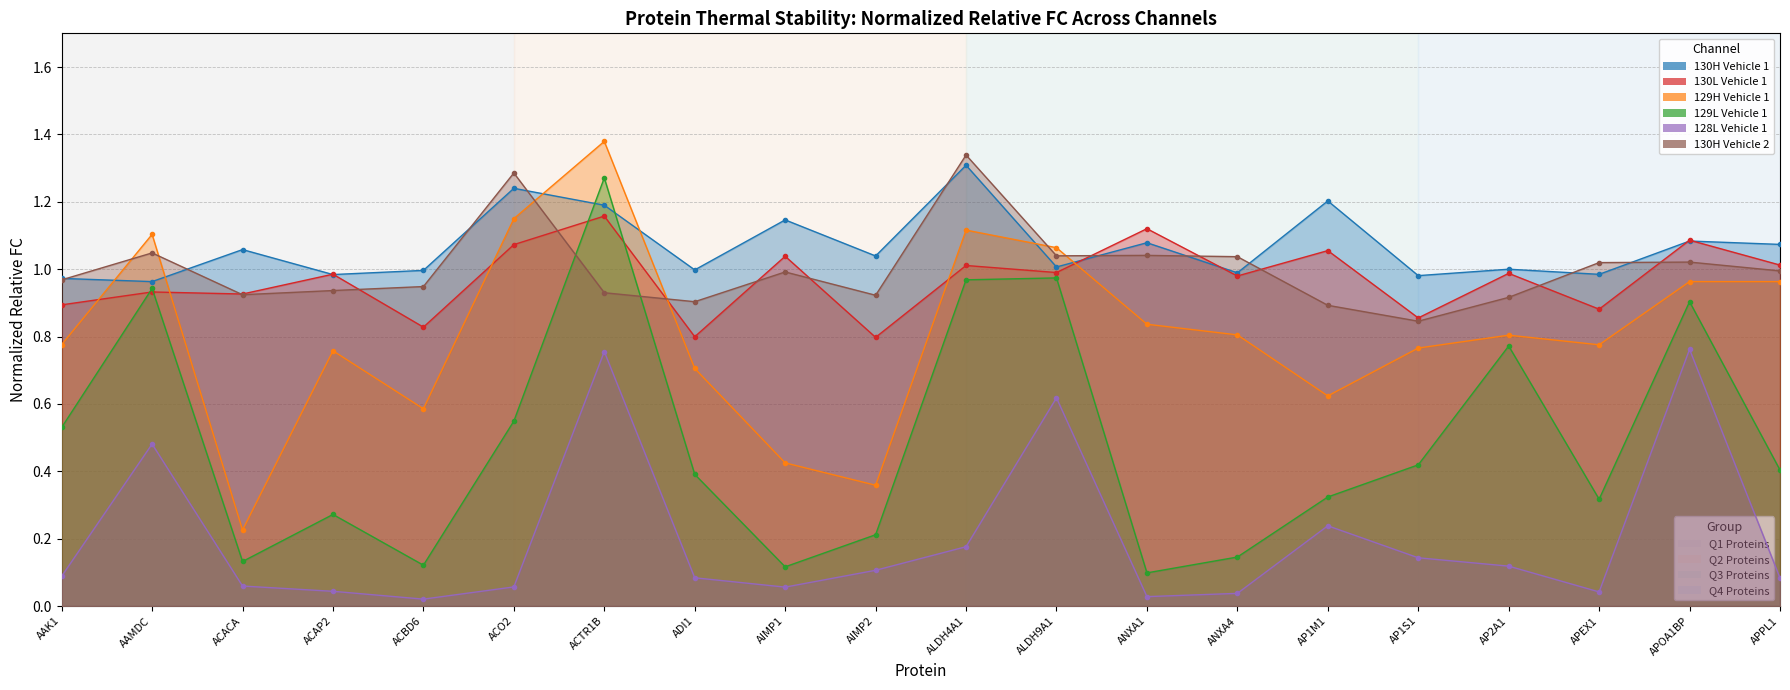

Which category has the lowest value in the norm_rel_fc_130H_Vehicle_1 series?

AAMDC